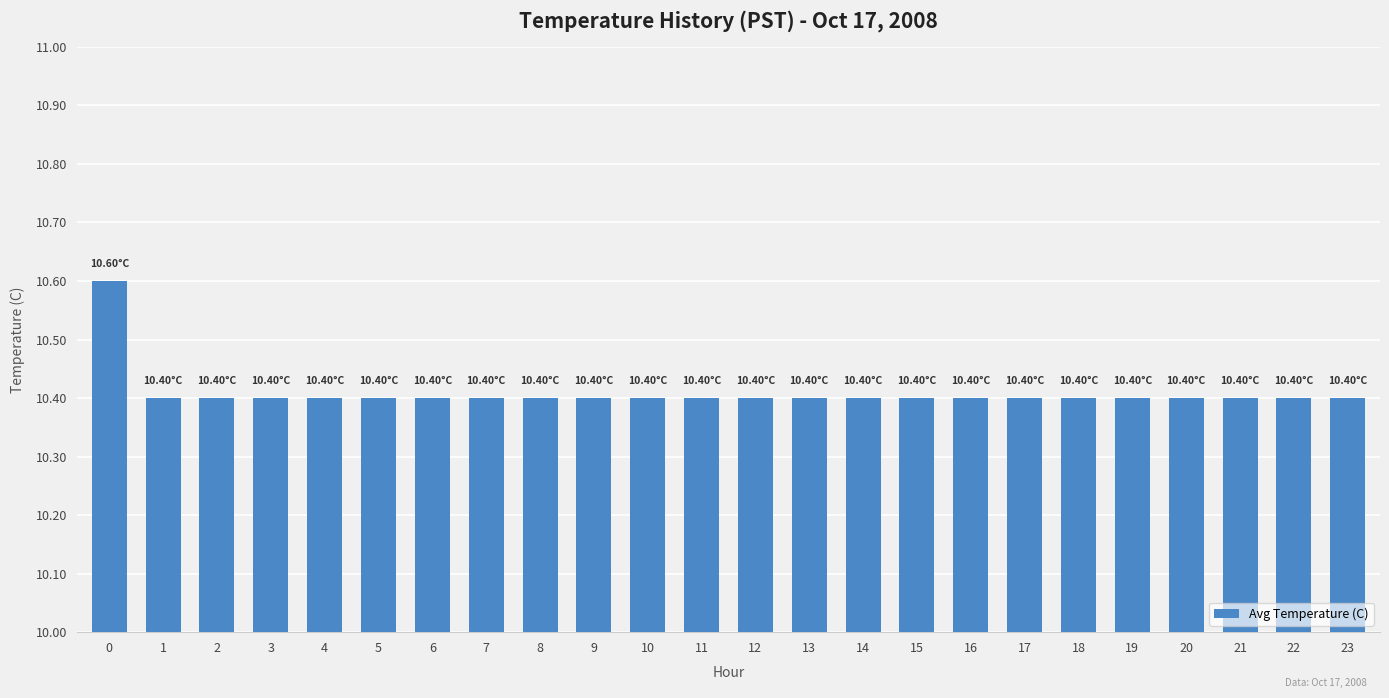

What is the ratio of the value at 12 to the value at 18?

1.0